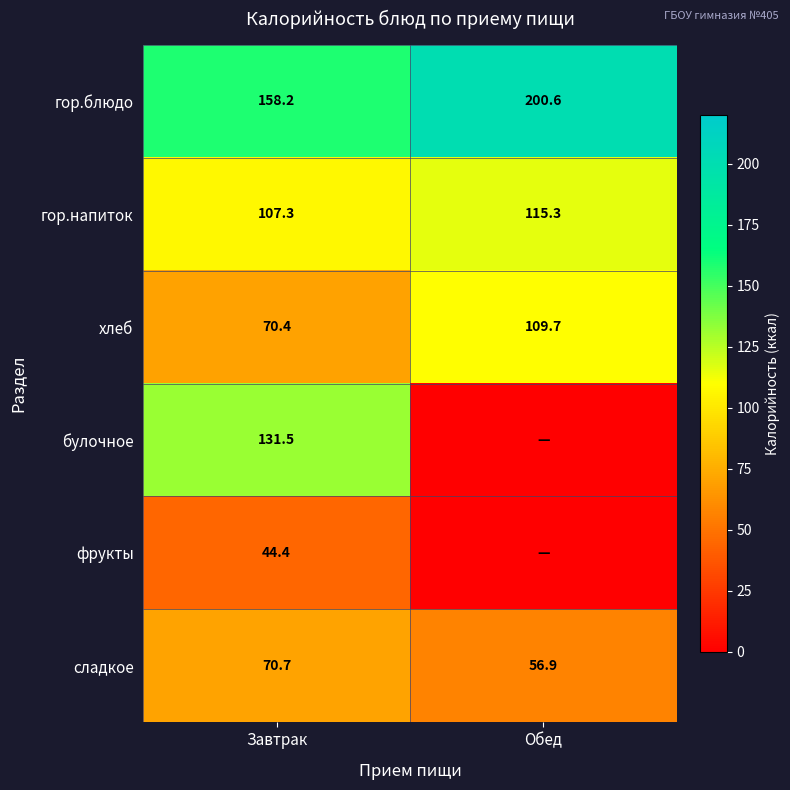

What is the average value of the сладкое series?

63.8